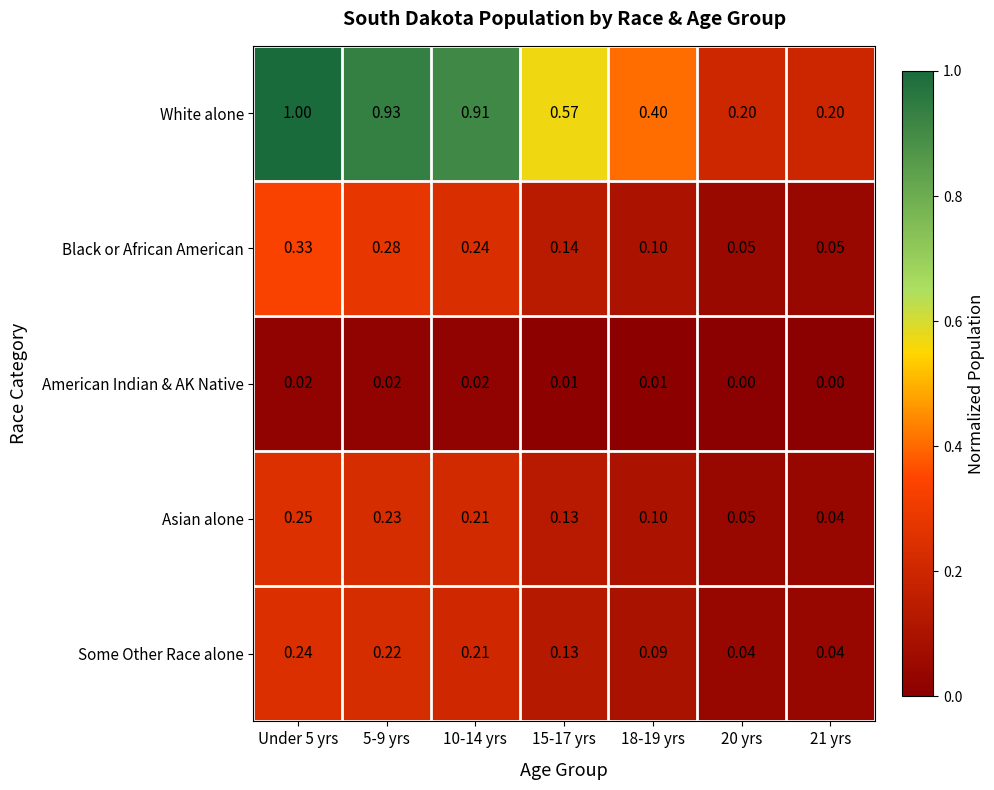

List the series in order of their peak value, highest first.

White alone, Black or African American, Asian alone, Some Other Race alone, American Indian & AK Native